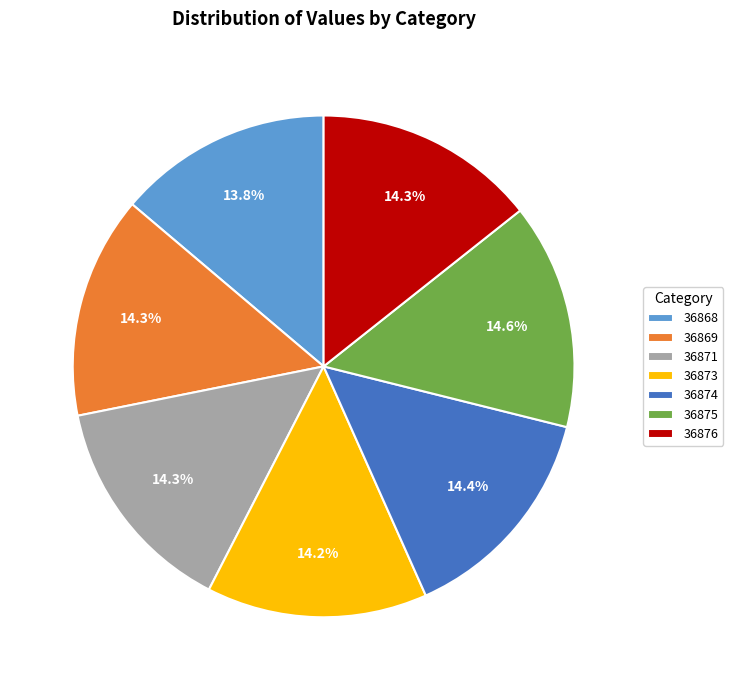

To the nearest percent, what is the average slice percentage?

14%